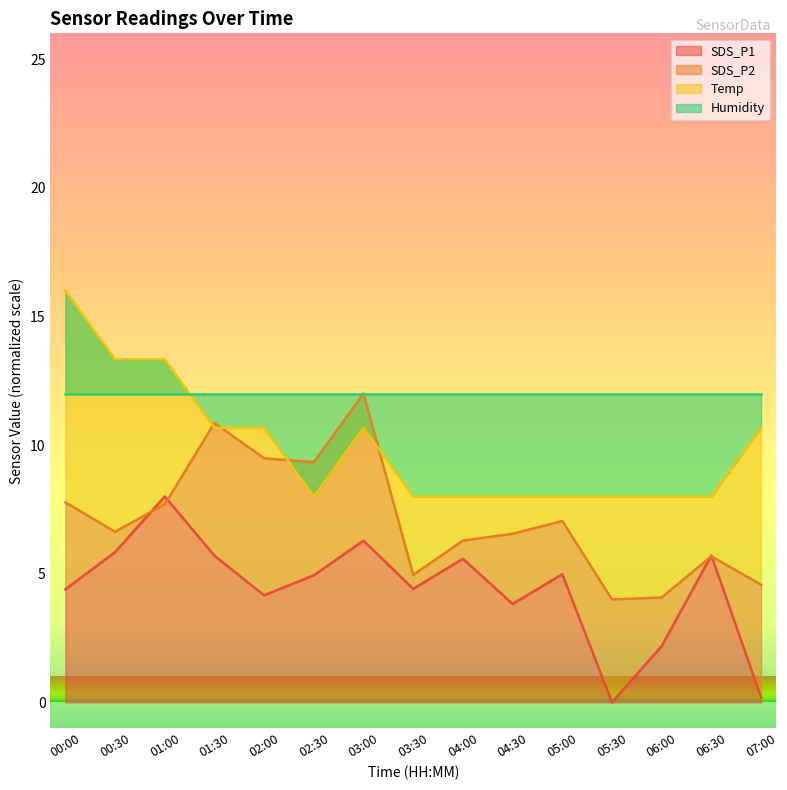

Which category has the highest value in the SDS_P1 series?

01:00